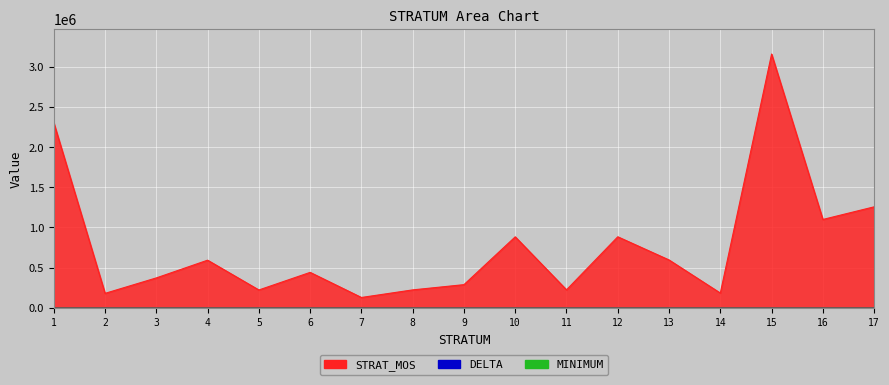

What is the value of the MINIMUM point at the 11th from the left?

48